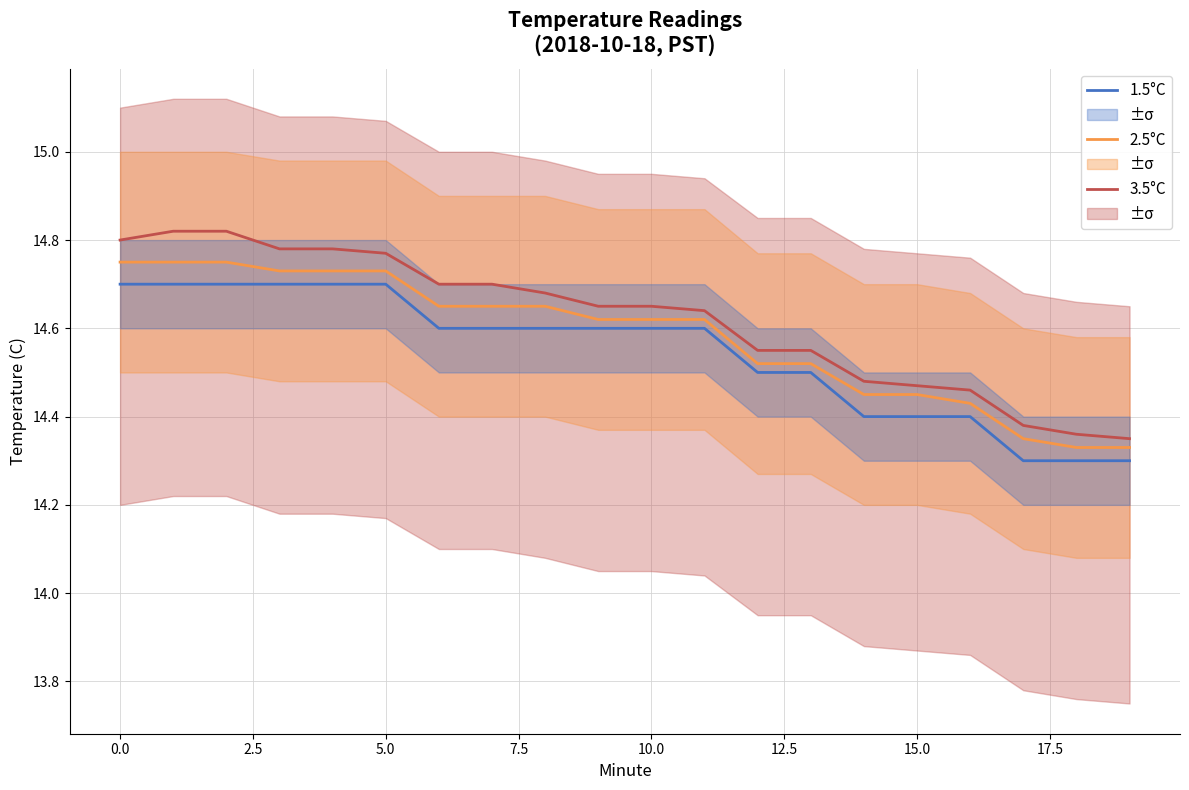

Which series has the largest range (max minus min)?

3.5°C